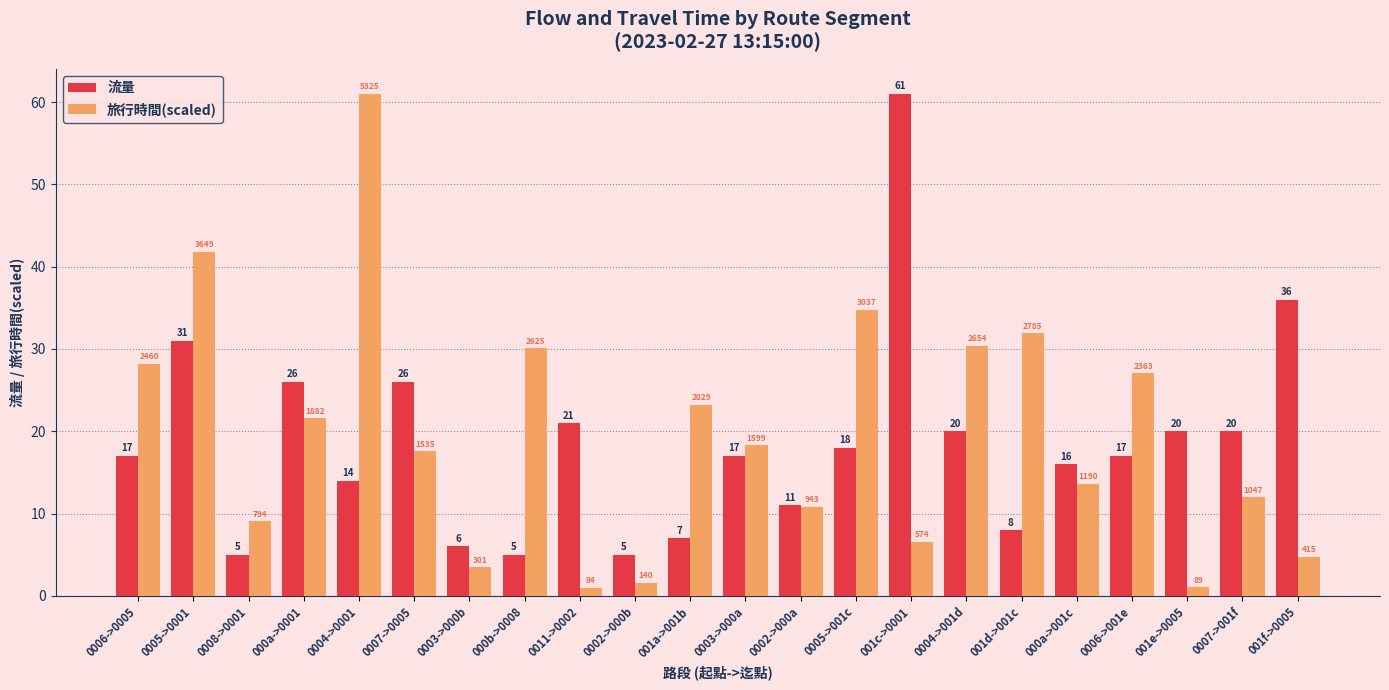

What is the sum of the 流量 values at 000a->0001 and 0002->000a?

37.0